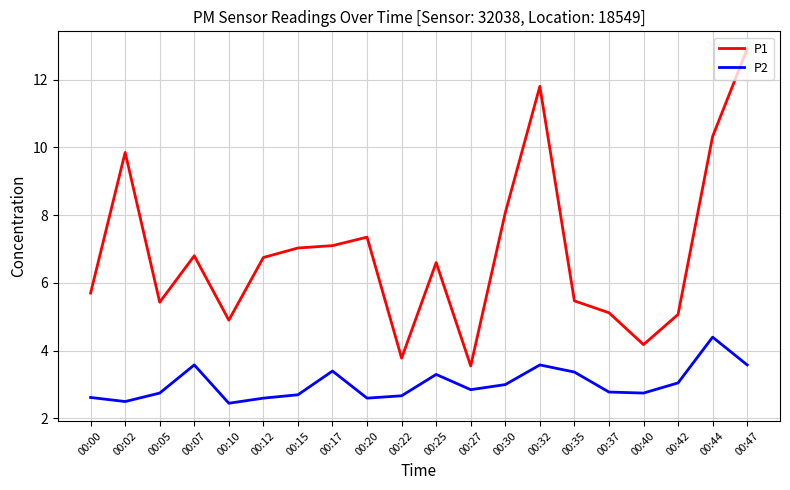

At how many categories does at least one series exceed 9?

4